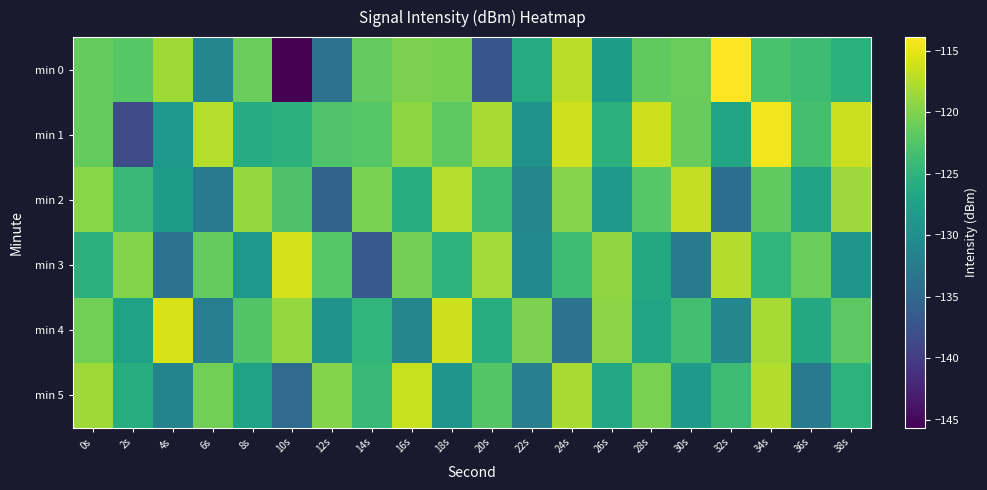

Reading right to left, what are all the values shown in this chart?

min 0: 38s=-125.4	36s=-123.8	34s=-123.0	32s=-113.9	30s=-121.1	28s=-121.7	26s=-128.2	24s=-117.2	22s=-126.1	20s=-137.1	18s=-120.4	16s=-120.1	14s=-121.5	12s=-133.8	10s=-145.7	8s=-121.1	6s=-131.0	4s=-118.5	2s=-122.1	0s=-121.4
min 1: 38s=-116.4	36s=-123.2	34s=-114.6	32s=-127.0	30s=-121.3	28s=-116.3	26s=-125.2	24s=-116.2	22s=-129.3	20s=-118.0	18s=-121.8	16s=-119.3	14s=-122.3	12s=-122.6	10s=-125.2	8s=-125.9	6s=-117.4	4s=-128.7	2s=-138.3	0s=-121.4
min 2: 38s=-118.5	36s=-127.3	34s=-121.6	32s=-134.2	30s=-116.8	28s=-122.1	26s=-128.5	24s=-119.7	22s=-131.2	20s=-123.9	18s=-117.4	16s=-125.8	14s=-120.3	12s=-135.6	10s=-122.7	8s=-118.9	6s=-132.4	4s=-128.1	2s=-124.3	0s=-119.5
min 3: 38s=-128.9	36s=-121.0	34s=-124.8	32s=-117.5	30s=-132.7	28s=-126.4	26s=-119.2	24s=-123.9	22s=-130.6	20s=-118.3	18s=-125.1	16s=-120.5	14s=-136.8	12s=-122.3	10s=-115.9	8s=-128.7	6s=-121.4	4s=-133.5	2s=-119.8	0s=-125.2
min 4: 38s=-121.9	36s=-126.5	34s=-118.2	32s=-130.8	30s=-123.5	28s=-127.0	26s=-119.4	24s=-133.6	22s=-120.1	20s=-125.8	18s=-116.3	16s=-131.2	14s=-124.7	12s=-129.4	10s=-118.9	8s=-122.5	6s=-132.1	4s=-115.8	2s=-127.3	0s=-120.6
min 5: 38s=-125.1	36s=-132.4	34s=-117.5	32s=-123.9	30s=-128.6	28s=-120.3	26s=-126.7	24s=-118.1	22s=-131.8	20s=-122.4	18s=-129.0	16s=-116.6	14s=-124.3	12s=-119.8	10s=-134.5	8s=-127.2	6s=-120.7	4s=-131.3	2s=-125.9	0s=-118.4